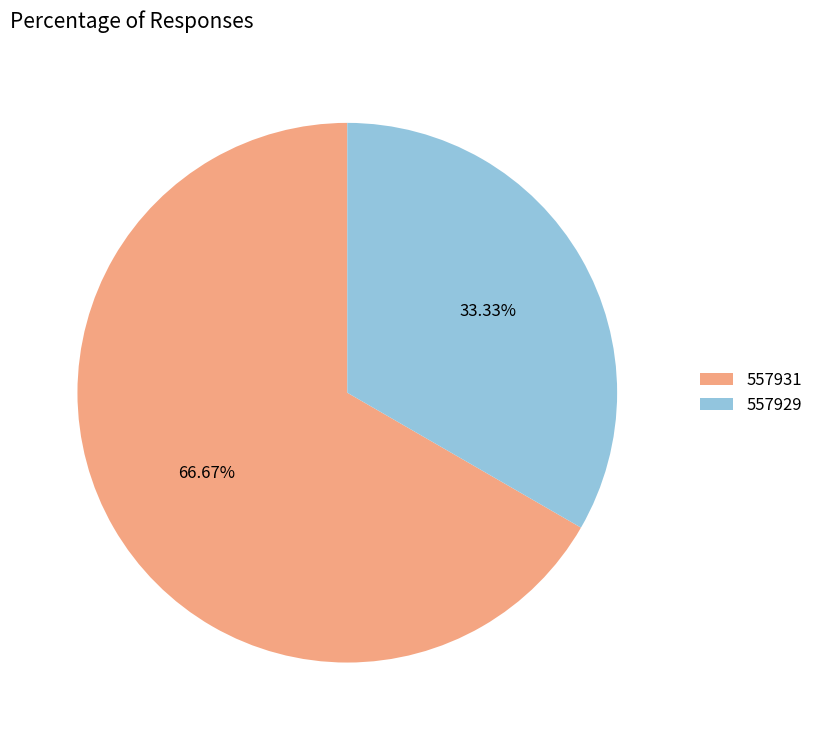

Count the number of slices in the pie.

2